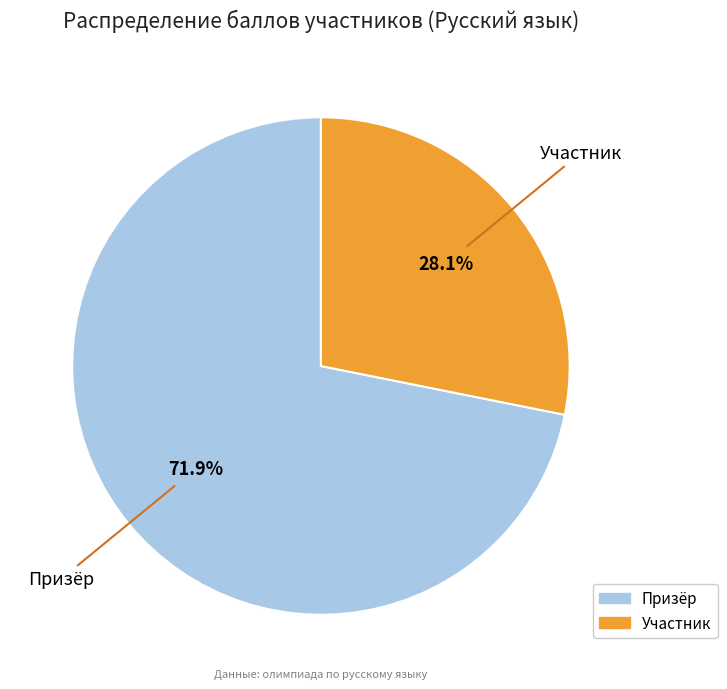

Does Призёр account for over 50% of the chart?

Yes